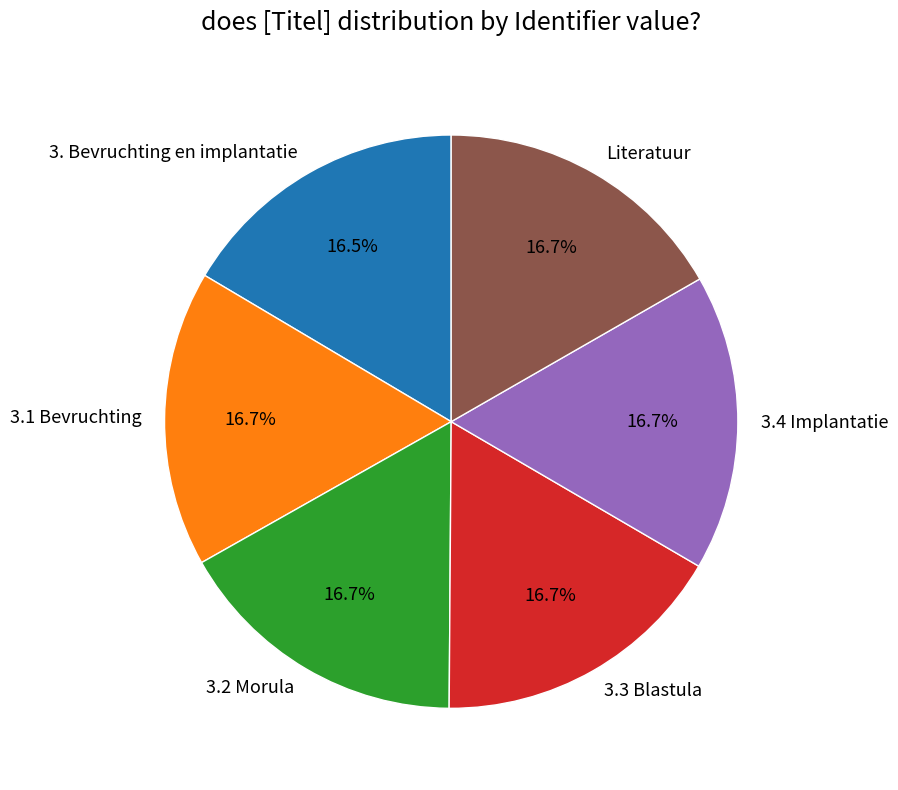

Count the number of slices in the pie.

6